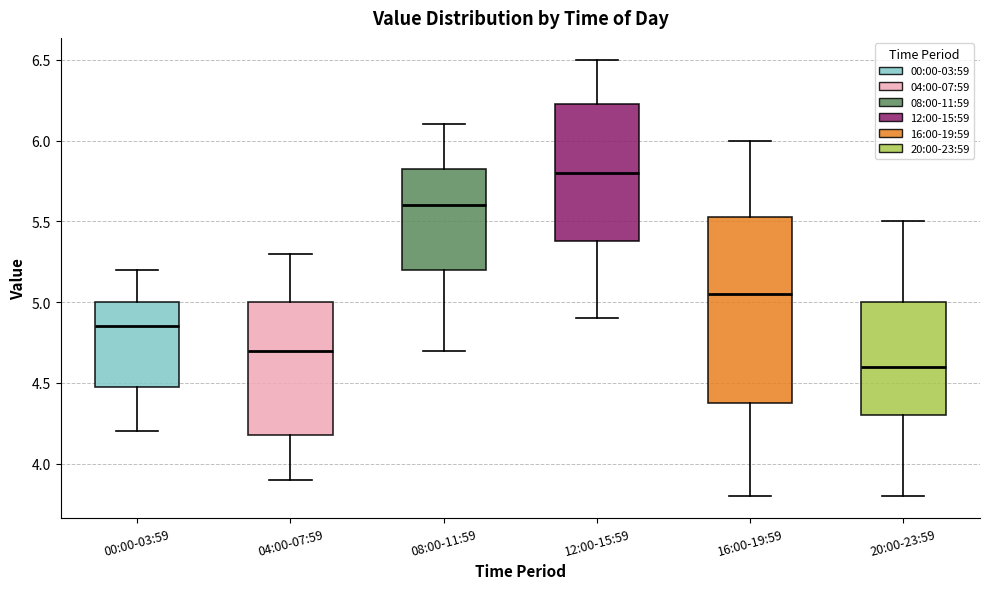

Reading left to right, transcribe this box plot: for each box, give where its median line is, the range the box spans, and where its two whiskers end, as read against the y-axis. The values are not printed on the chart, so give them approximately, as read against the axis.

00:00-03:59: median 4.85, box 4.50 to 5.00, whiskers 4.20 to 5.20
04:00-07:59: median 4.70, box 4.20 to 5.00, whiskers 3.90 to 5.30
08:00-11:59: median 5.60, box 5.20 to 5.85, whiskers 4.70 to 6.10
12:00-15:59: median 5.80, box 5.40 to 6.25, whiskers 4.90 to 6.50
16:00-19:59: median 5.05, box 4.40 to 5.55, whiskers 3.80 to 6.00
20:00-23:59: median 4.60, box 4.30 to 5.00, whiskers 3.80 to 5.50